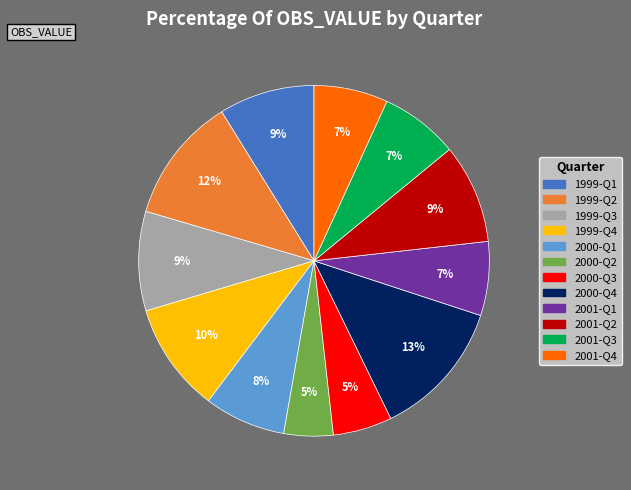

The 1999-Q4 slice represents 10% of the pie. True or false?

True